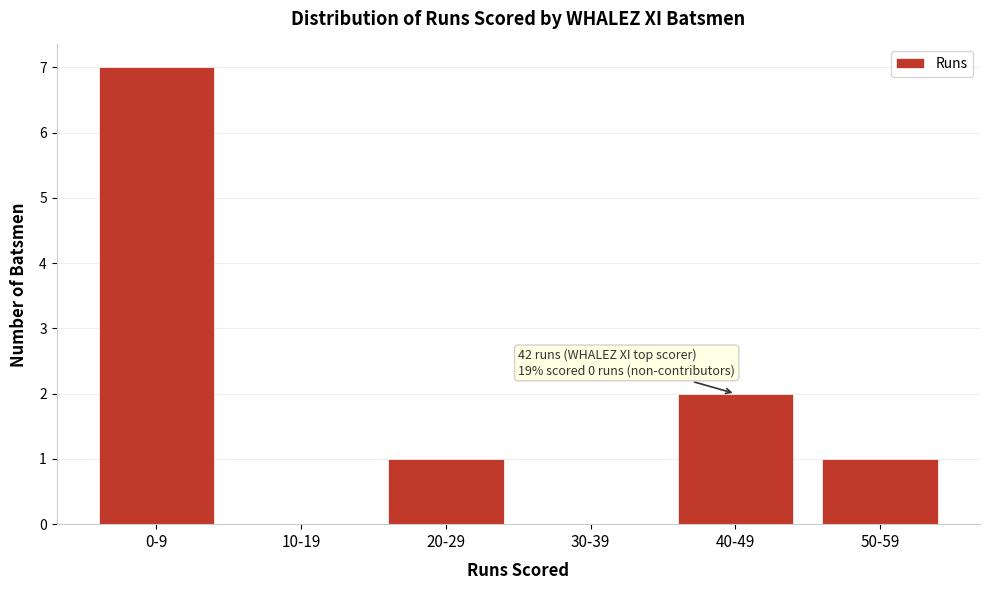

Reading right to left, what are all the values shown in this chart?

50-59=1	40-49=2	30-39=0	20-29=1	10-19=0	0-9=7